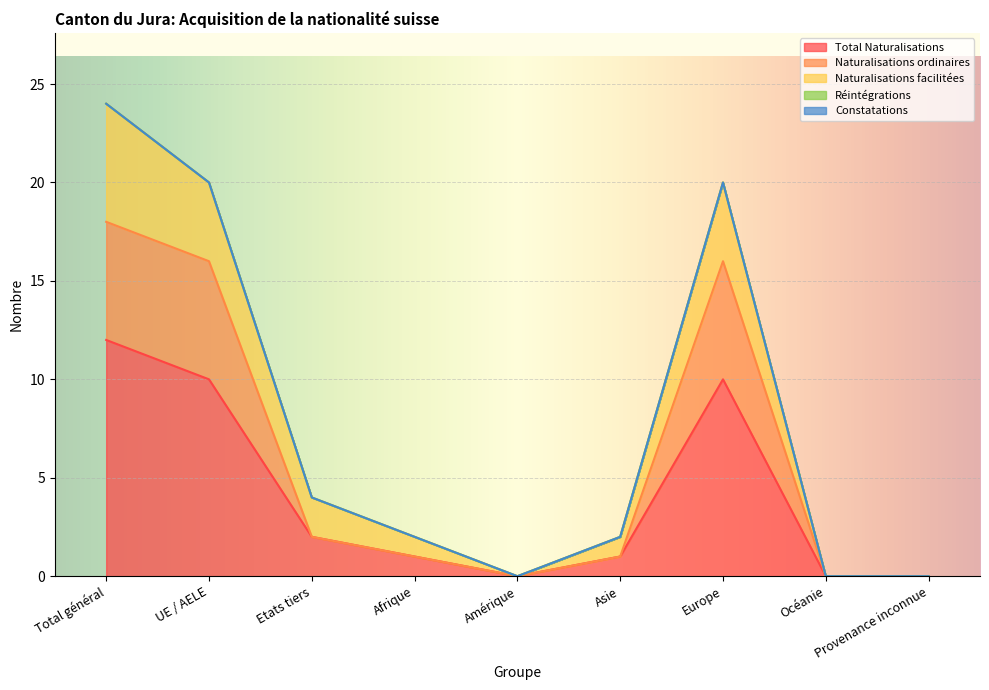

Between Amérique and Asie, which is larger?

Asie